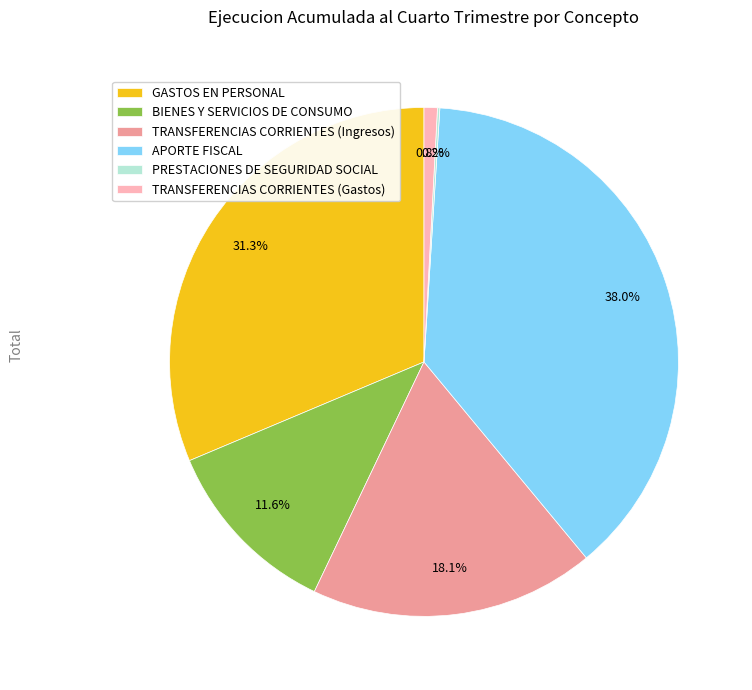

What percentage is the TRANSFERENCIAS CORRIENTES (Ingresos) slice, to the nearest percent?

18%